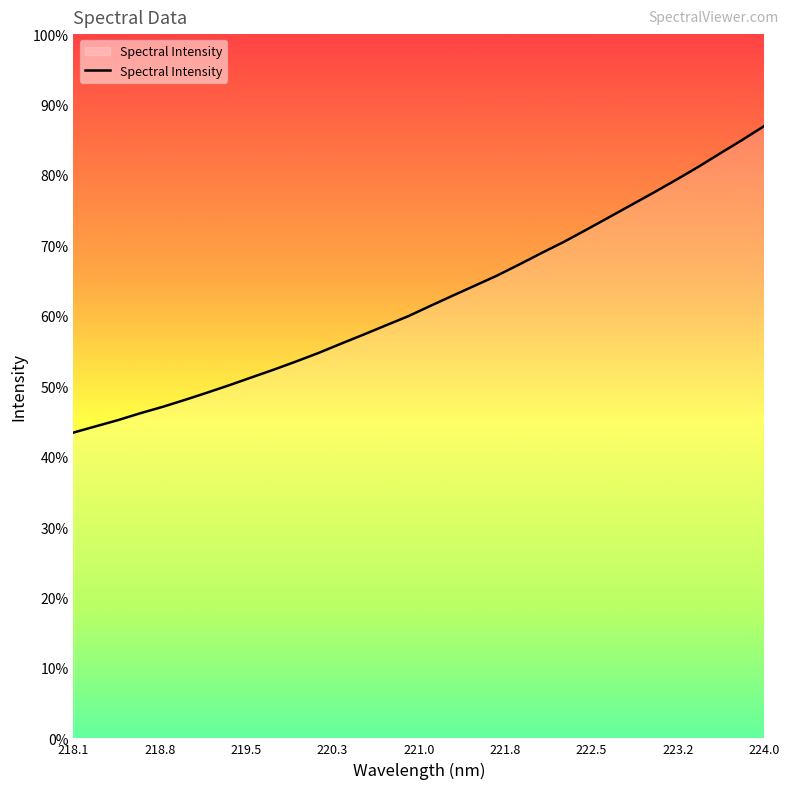

Is this an area chart (filled region under the line)?

Yes